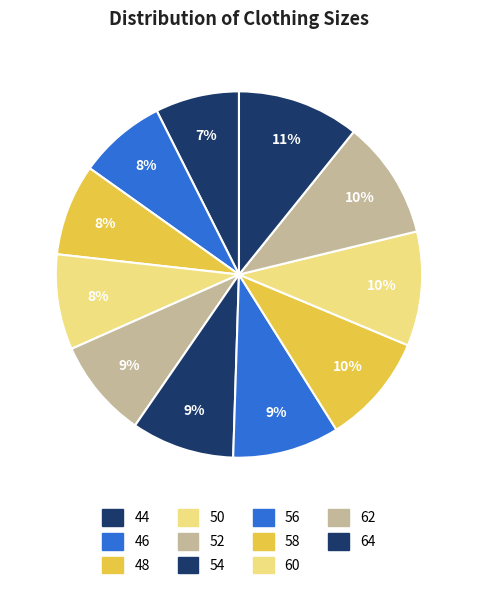

To the nearest percent, what portion does 52 represent?

9%